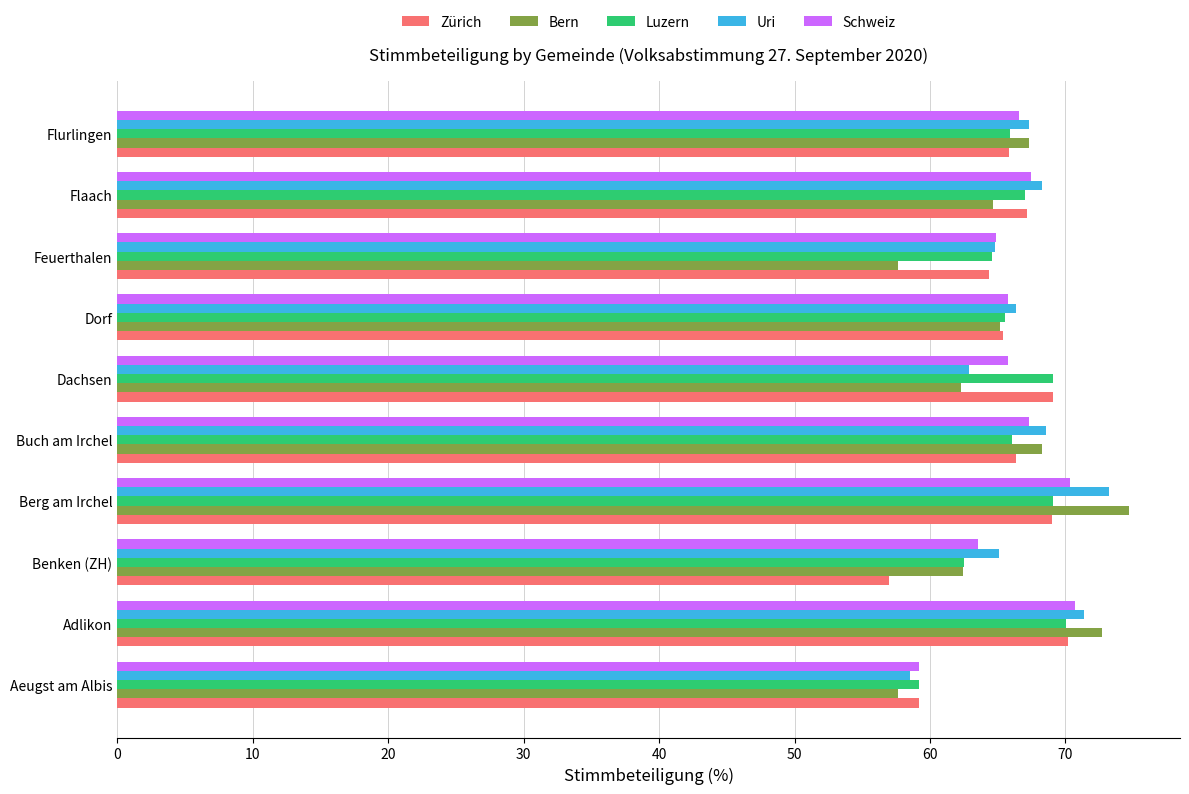

What is the average value of the Bern series?

65.3